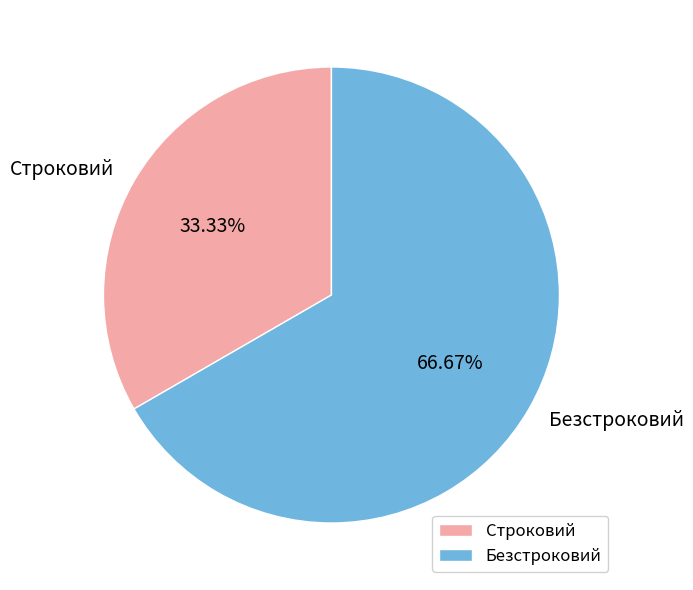

Rank the categories by value from lowest to highest.

Строковий, Безстроковий